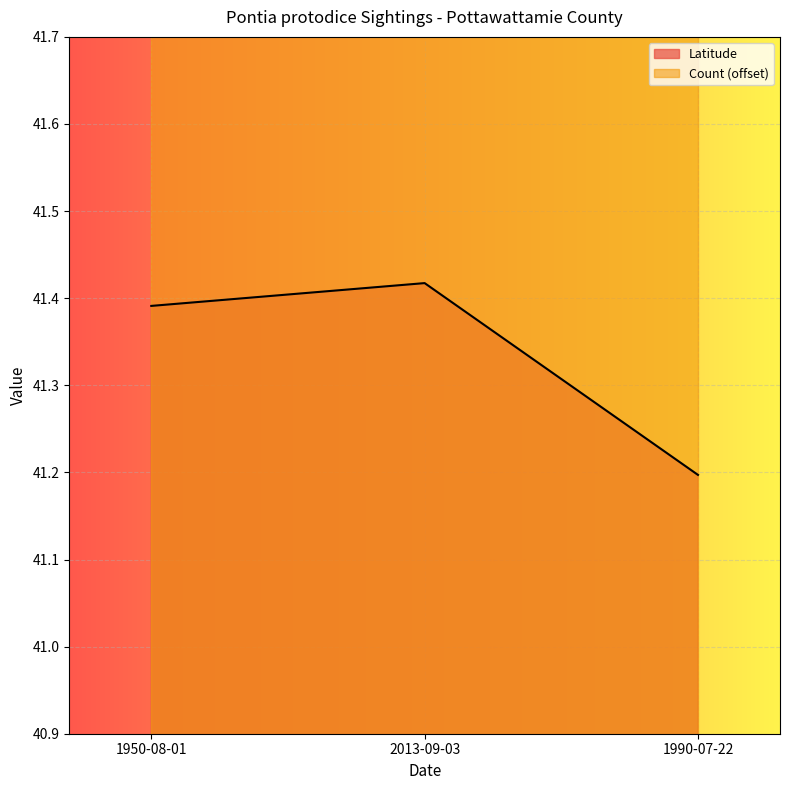

List the labels in order of value, smallest first.

1990-07-22, 1950-08-01, 2013-09-03